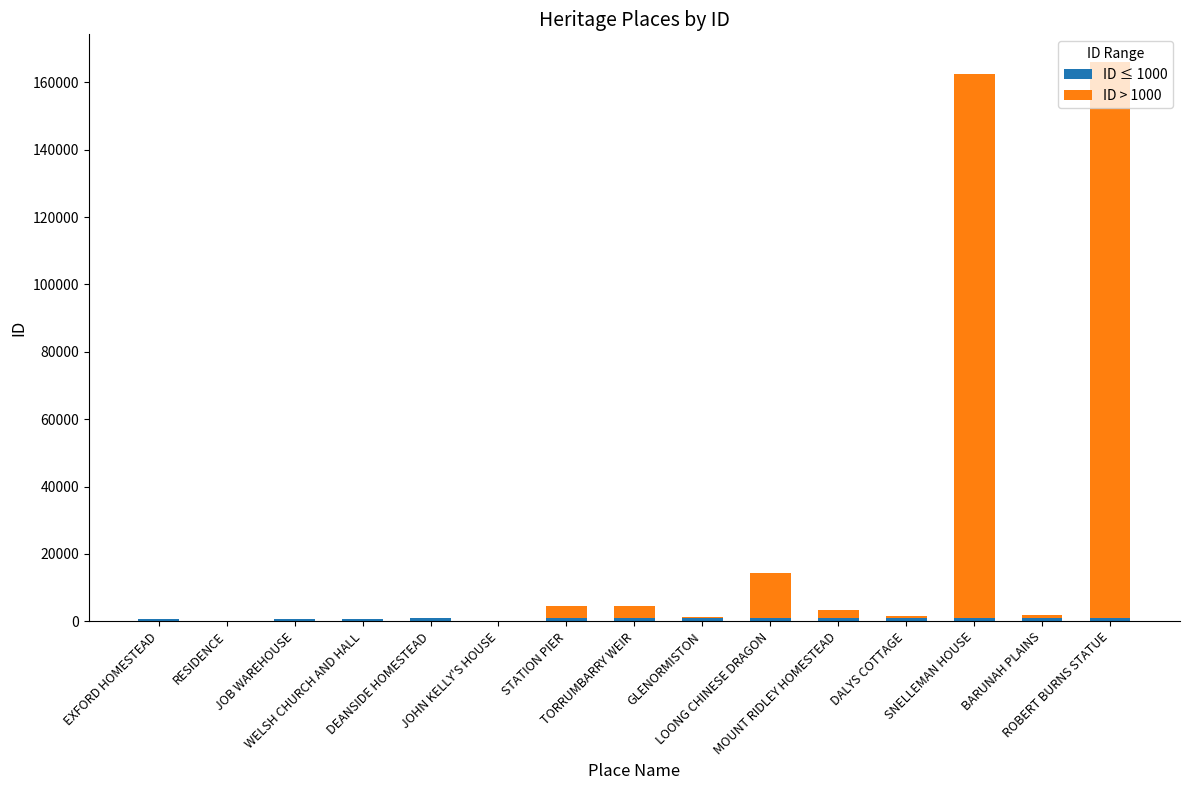

The ID > 1000 series shows -62973 at RESIDENCE. True or false?

False